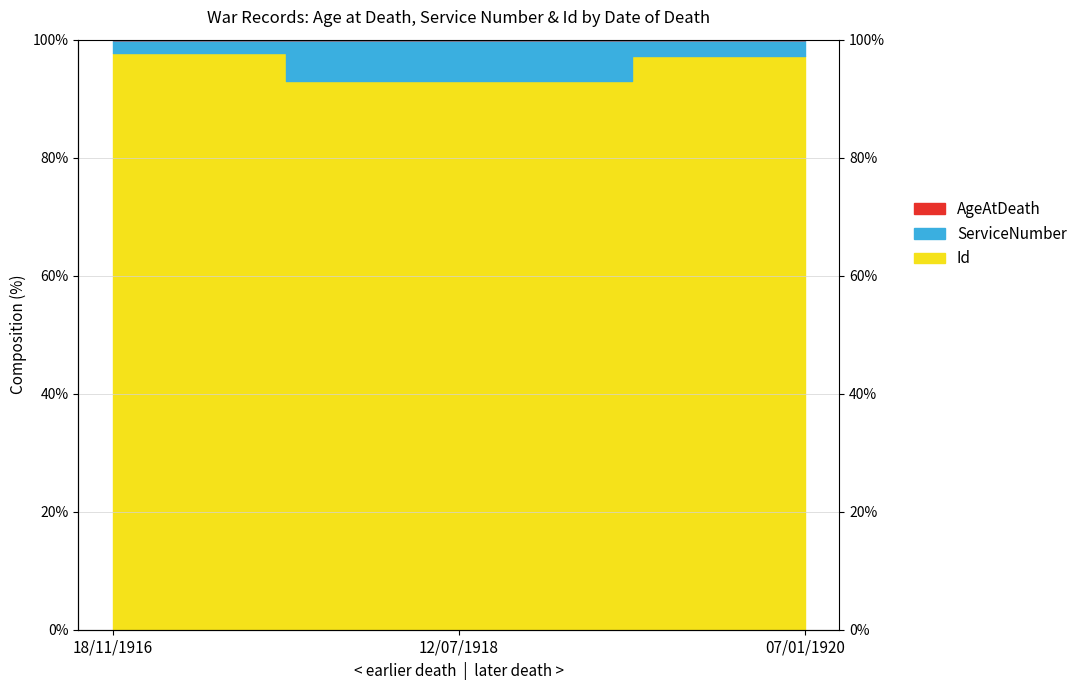

How many data points in Id are less than 97?

1